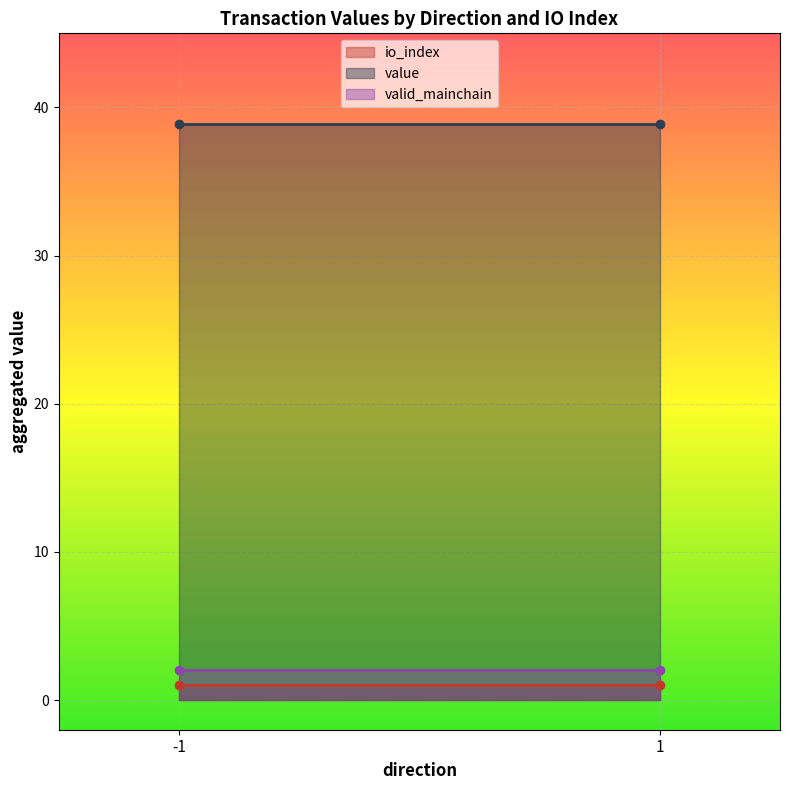

How many values in the value series exceed 38?

2